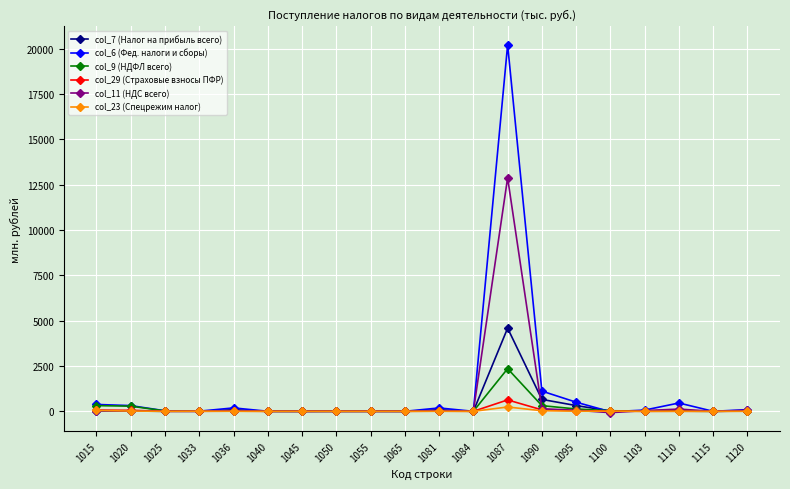

How many values in the col_23 (Спецрежим налог) series are below 2?

10